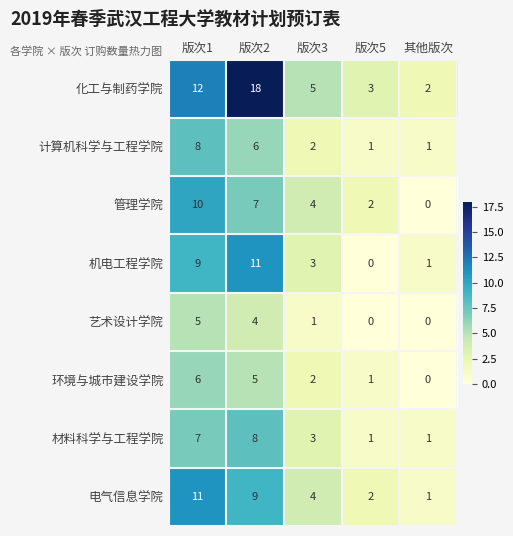

Is it true that 材料科学与工程学院 equals 3 at 版次3?

True